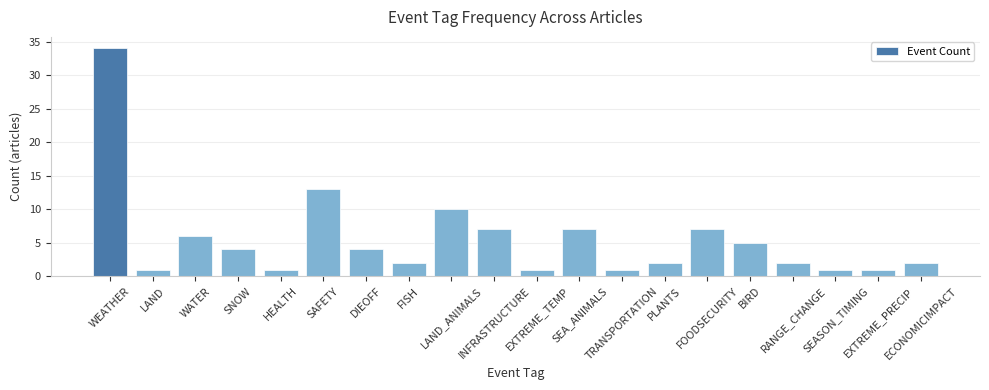

The chart shows a value of 7 at BIRD. True or false?

False